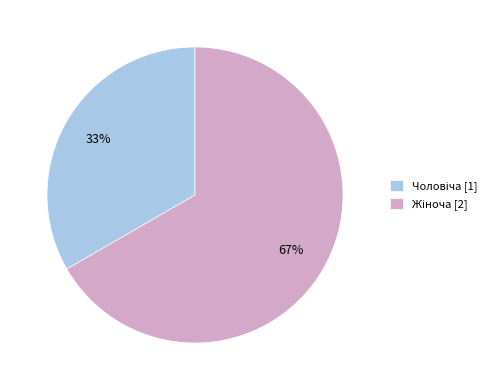

Is there a majority slice in this chart?

Yes